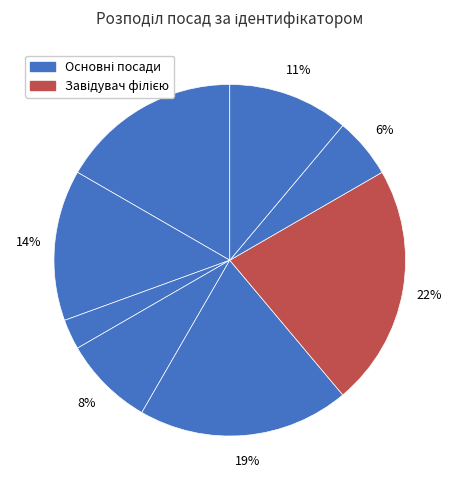

To the nearest percent, what is the difference between the largest and smallest slice percentages?

19%